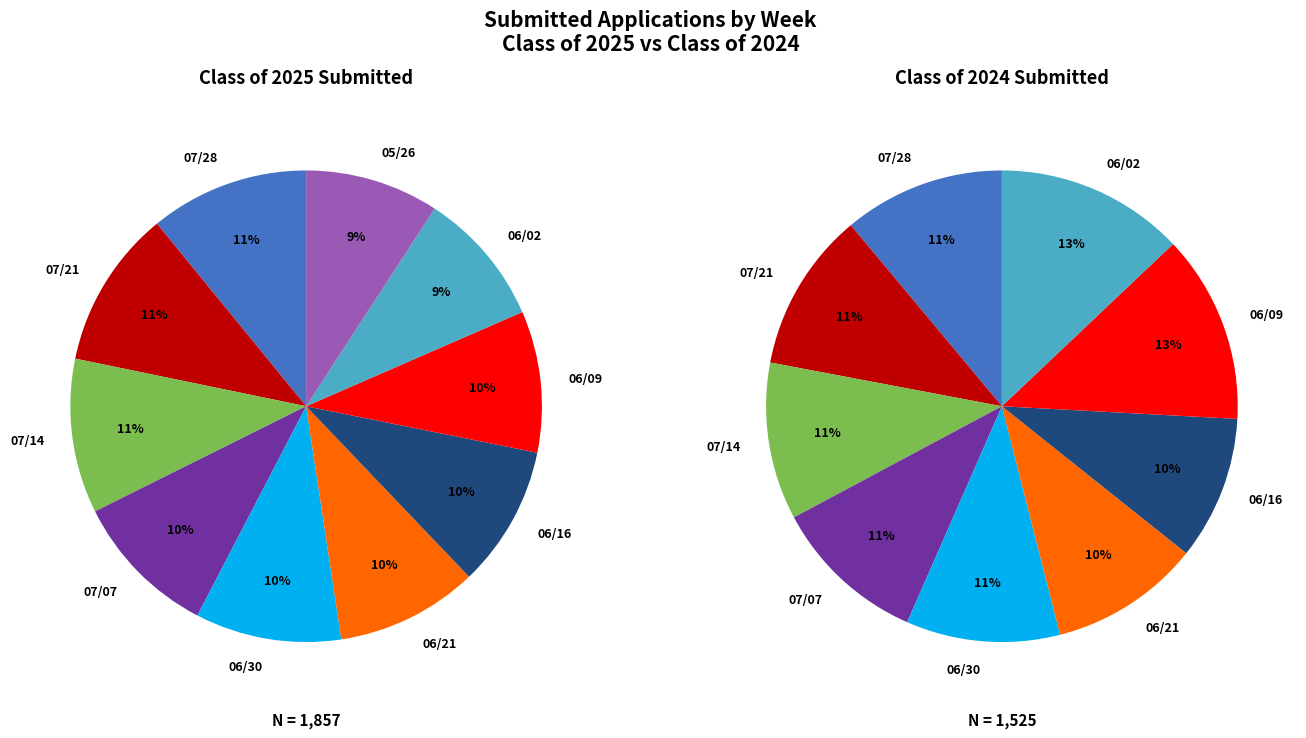

True or false: 06/02 accounts for 9% of the total.

True